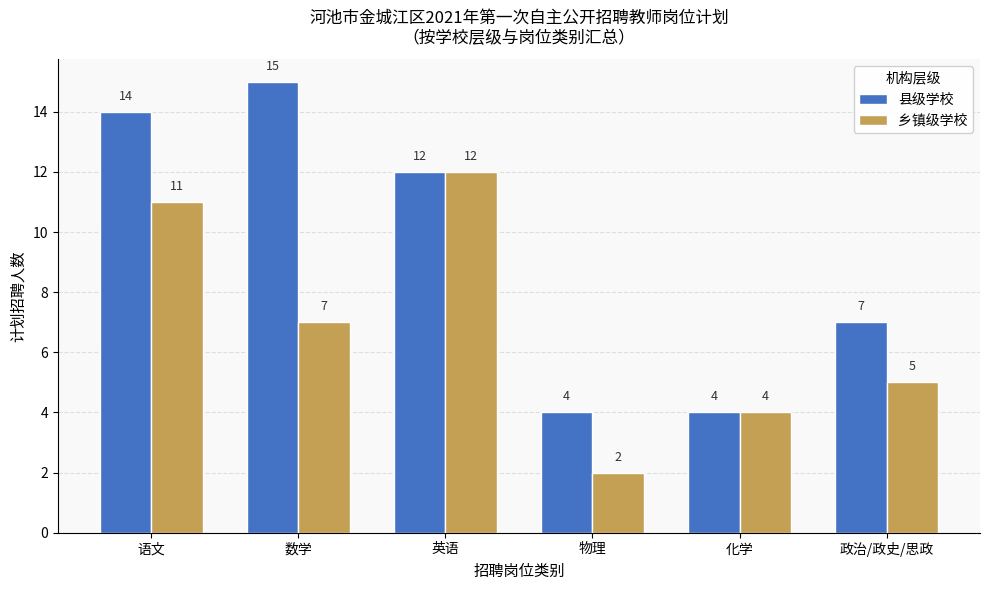

How many data points does each series have?

6